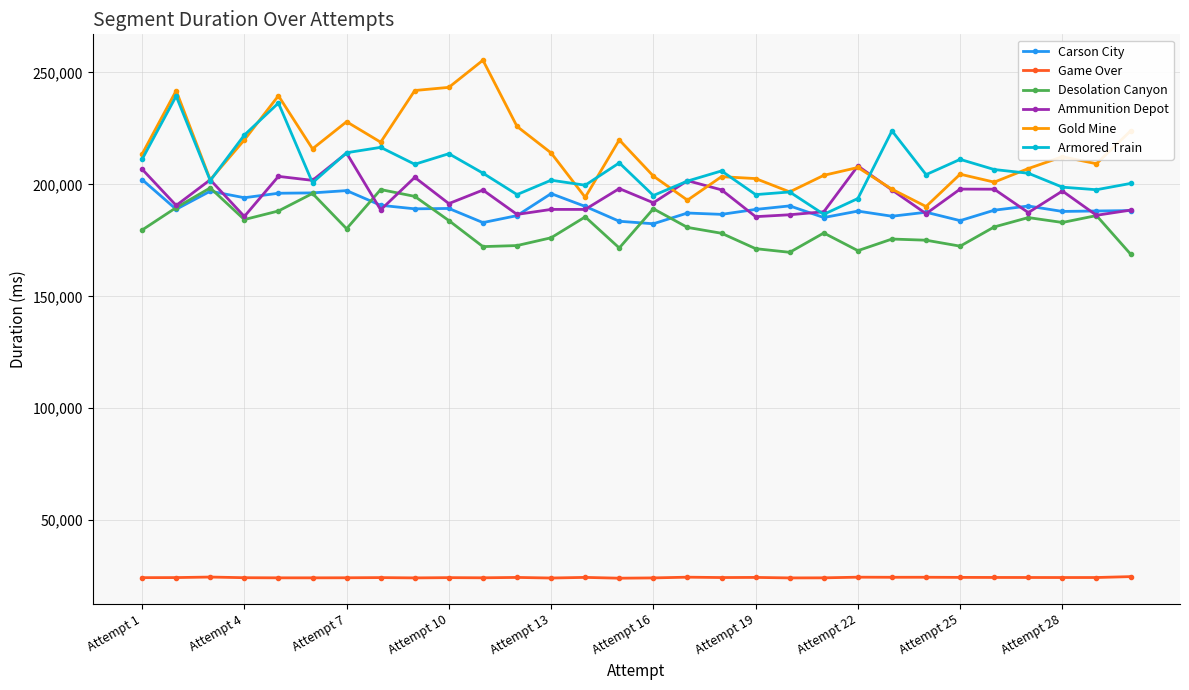

At how many categories does at least one series exceed 122179?

30